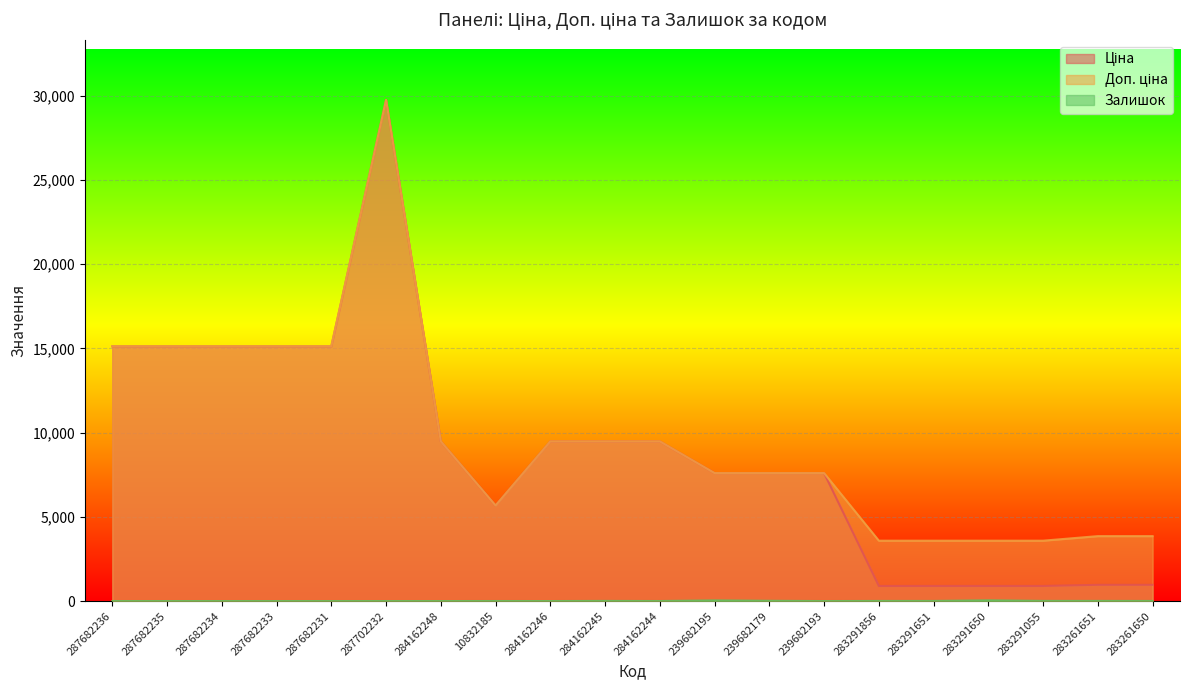

True or false: Ціна and Доп. ціна cross at least once.

False